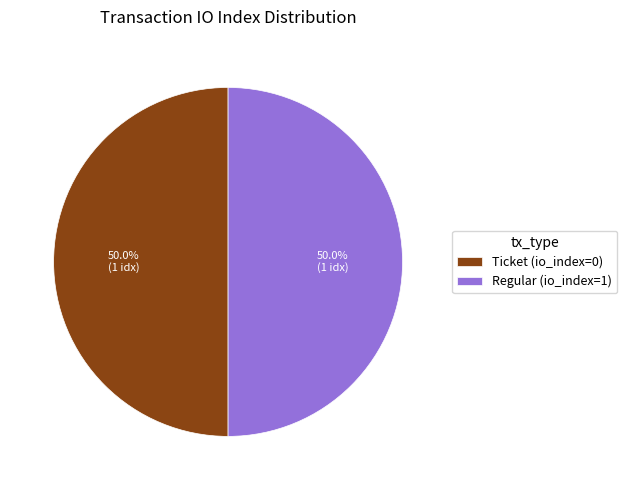

Combined, what portion of the pie is Ticket (io_index=0) and Regular (io_index=1)?

100.0%